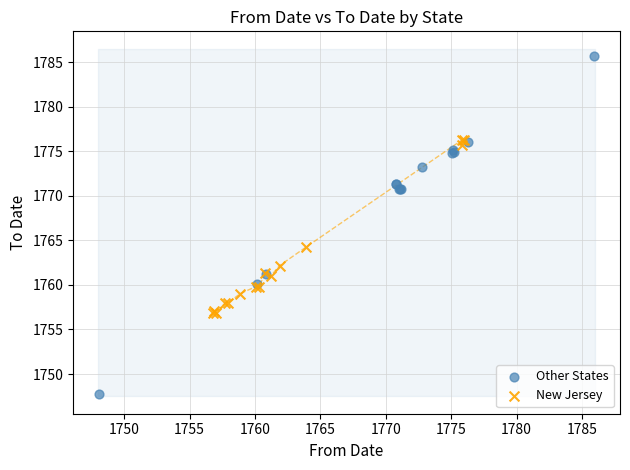

Which series reaches the minimum Y coordinate?

Other States